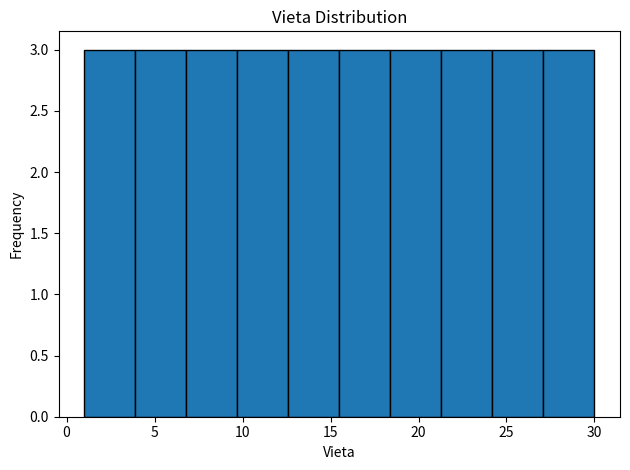

What is the height of the bar covering 3.9 to 6.8 on the x-axis? Neither the bar edges nor the heights are printed on the chart, so give them approximately, as read against the axes.

3